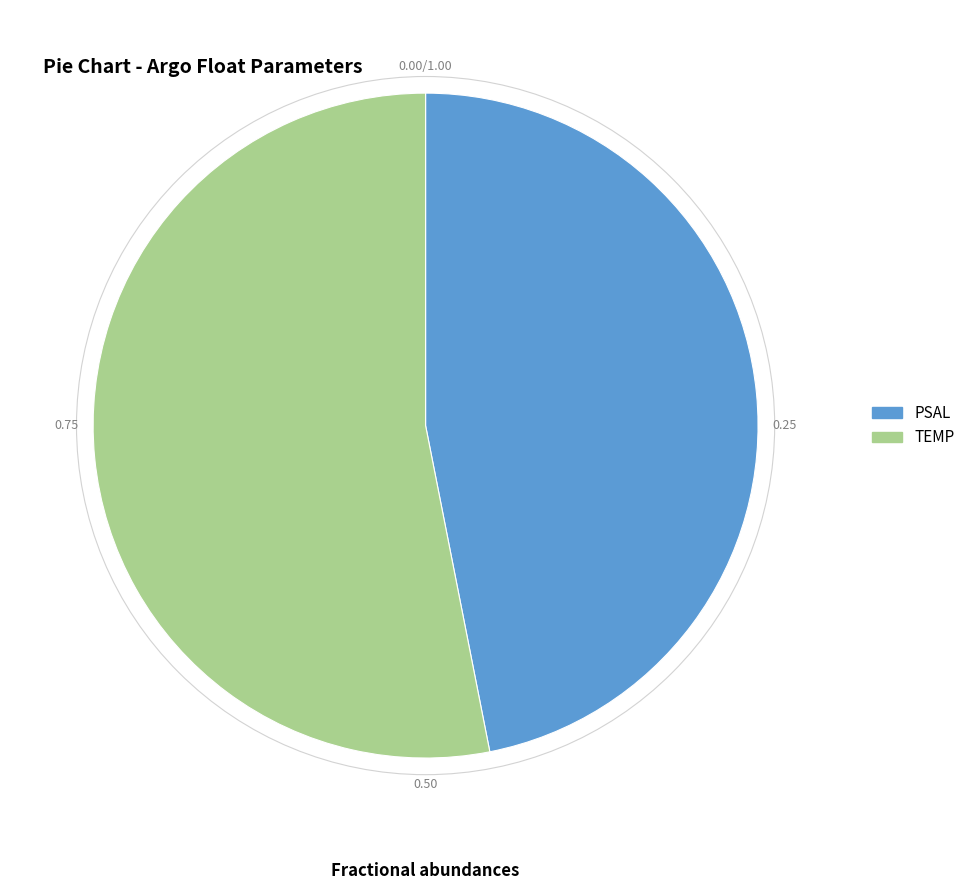

Which category has the biggest portion of the pie?

TEMP